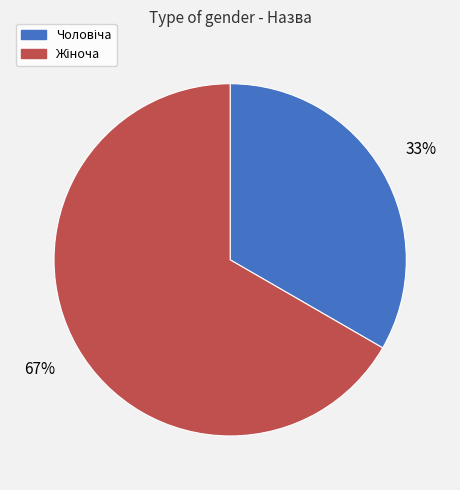

Is there a majority slice in this chart?

Yes